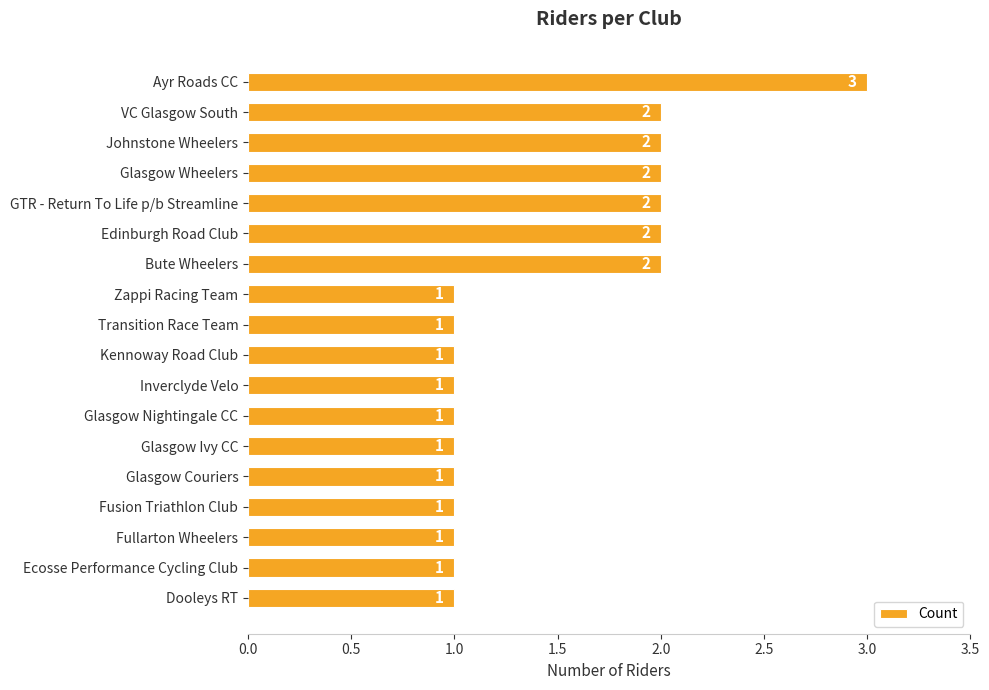

Is it true that the value at Edinburgh Road Club is 4?

False